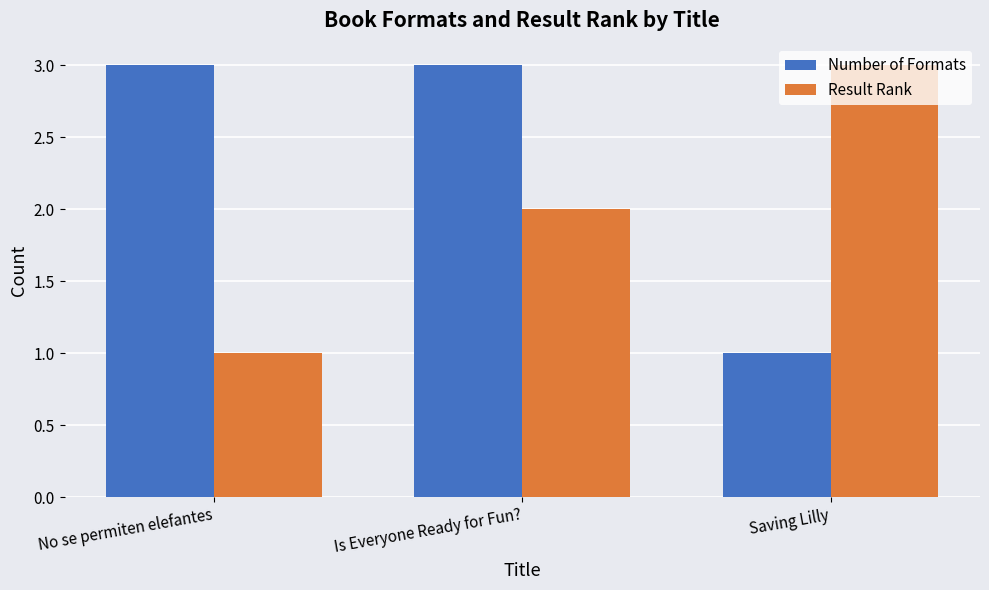

At which category is the sum across all series the highest?

Is Everyone Ready for Fun?